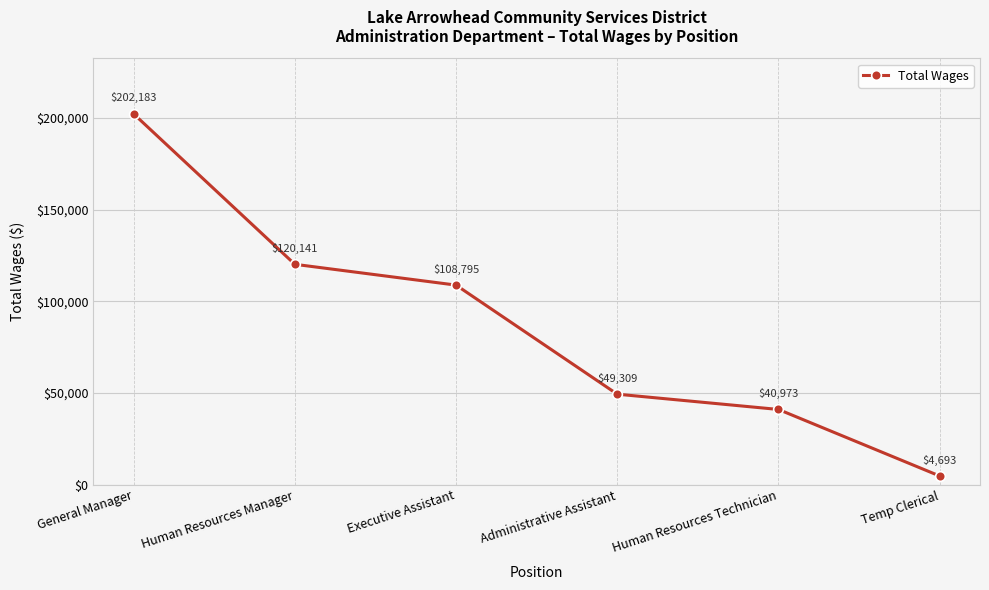

List the labels in order of value, largest first.

General Manager, Human Resources Manager, Executive Assistant, Administrative Assistant, Human Resources Technician, Temp Clerical